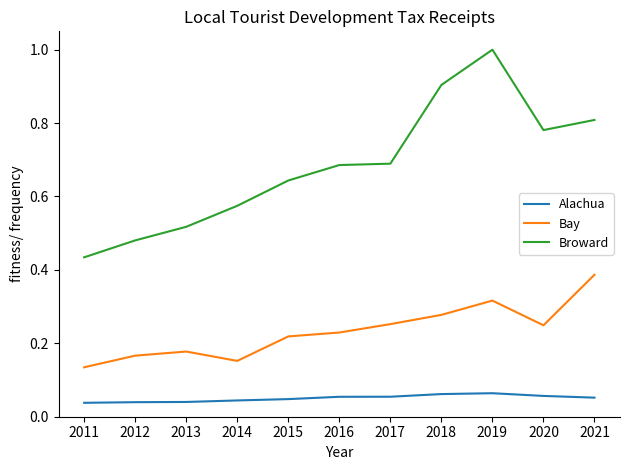

Which series has the widest spread of values?

Broward